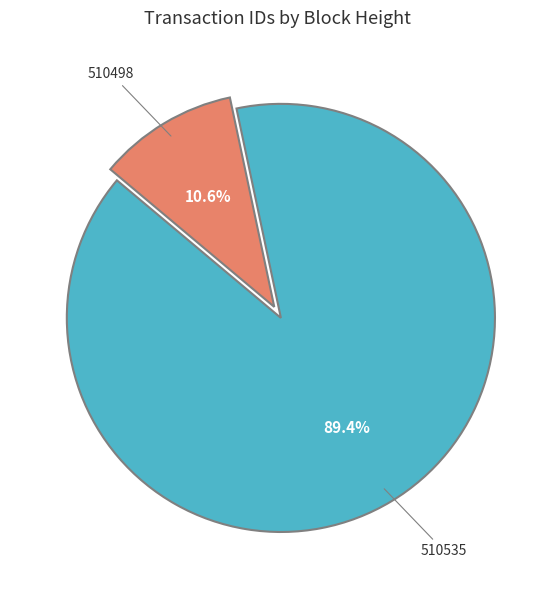

True or false: 510535 accounts for 99% of the total.

False